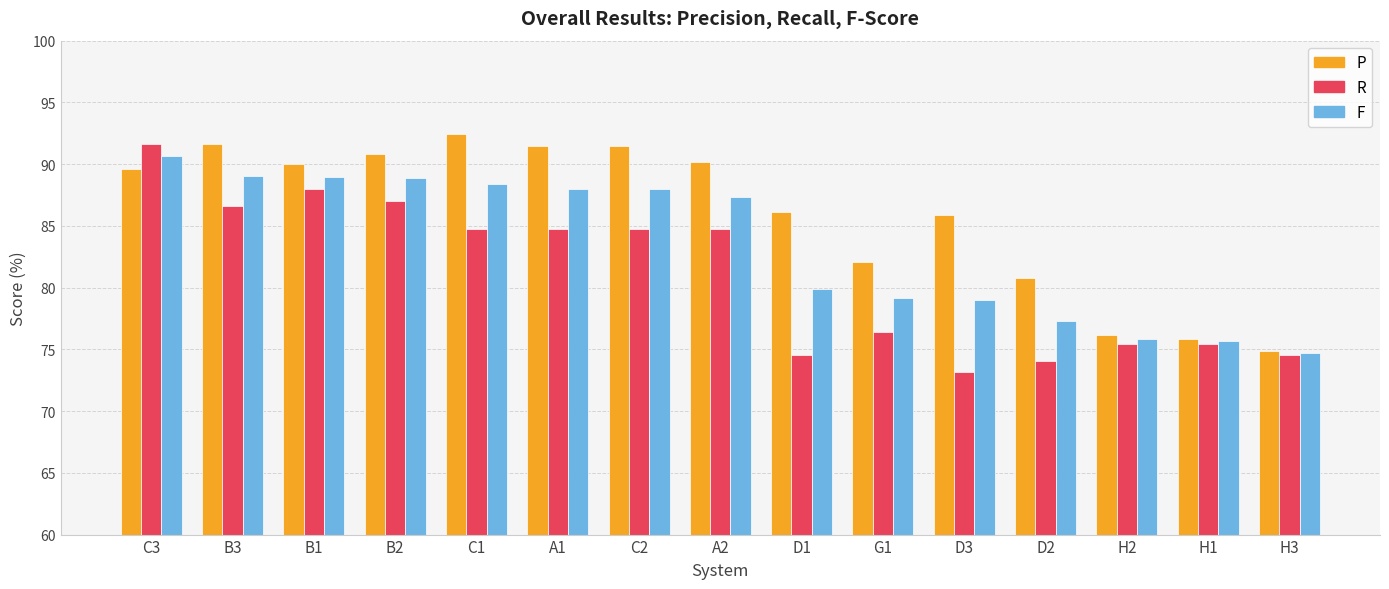

Rank the series by their average value, from lowest to highest.

R, F, P